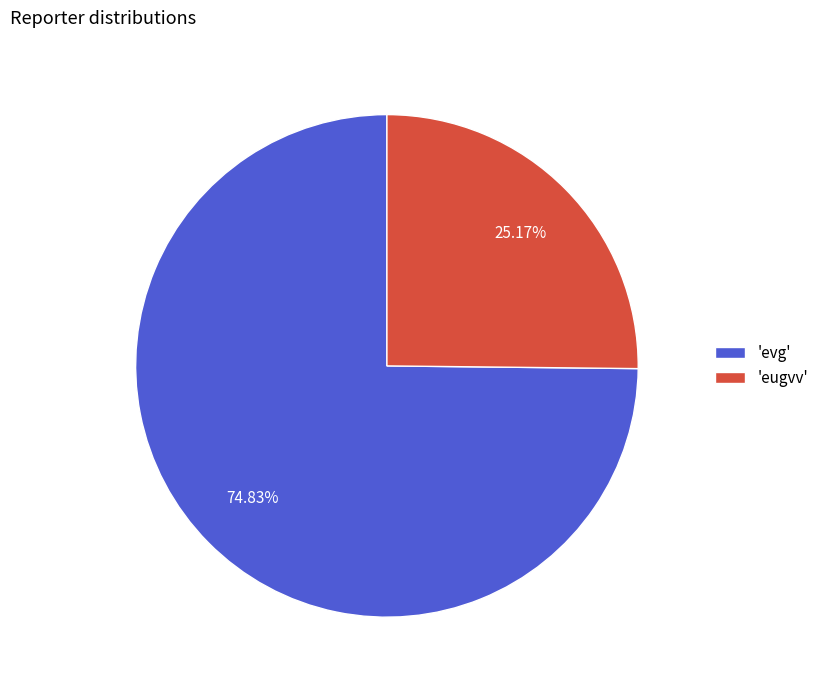

Is there a majority slice in this chart?

Yes